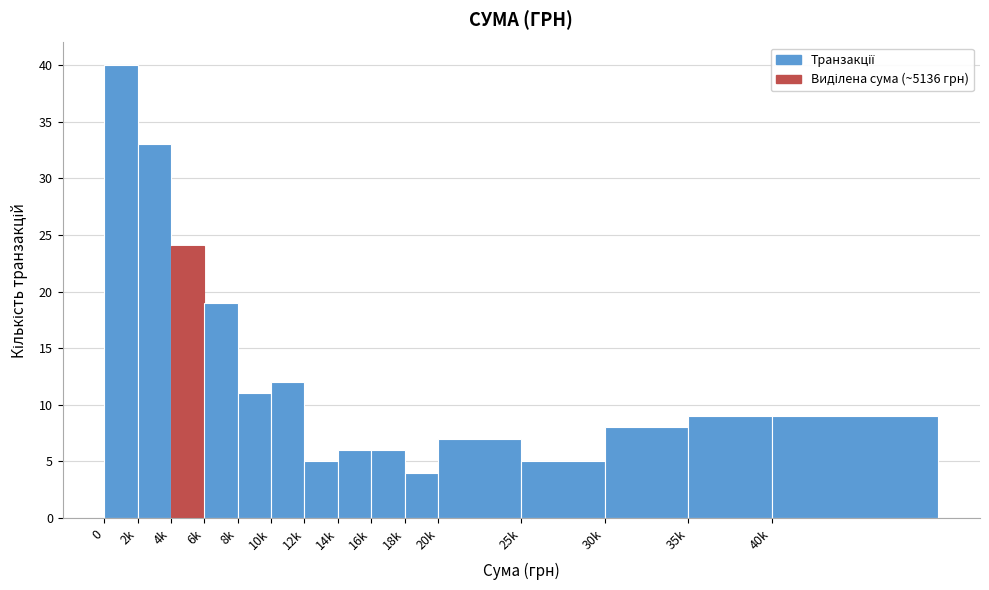

Reading left to right, what are all the values shown in this chart?

40	33	24	19	11	12	5	6	6	4	7	5	8	9	9